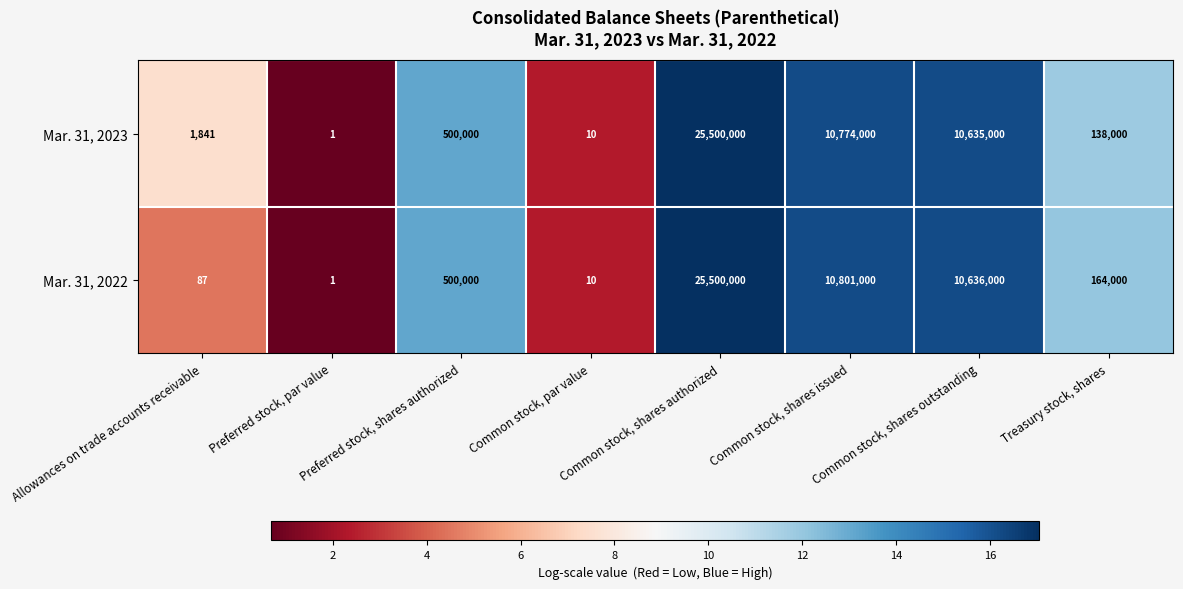

Is the value of Mar. 31, 2022 at Preferred stock, par value greater than the value of Mar. 31, 2023 at Common stock, par value?

No